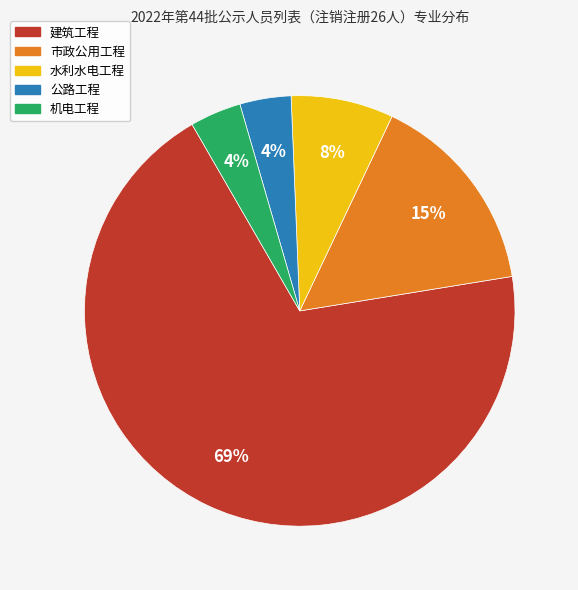

To the nearest percent, what is the difference between the largest and smallest slice percentages?

65%